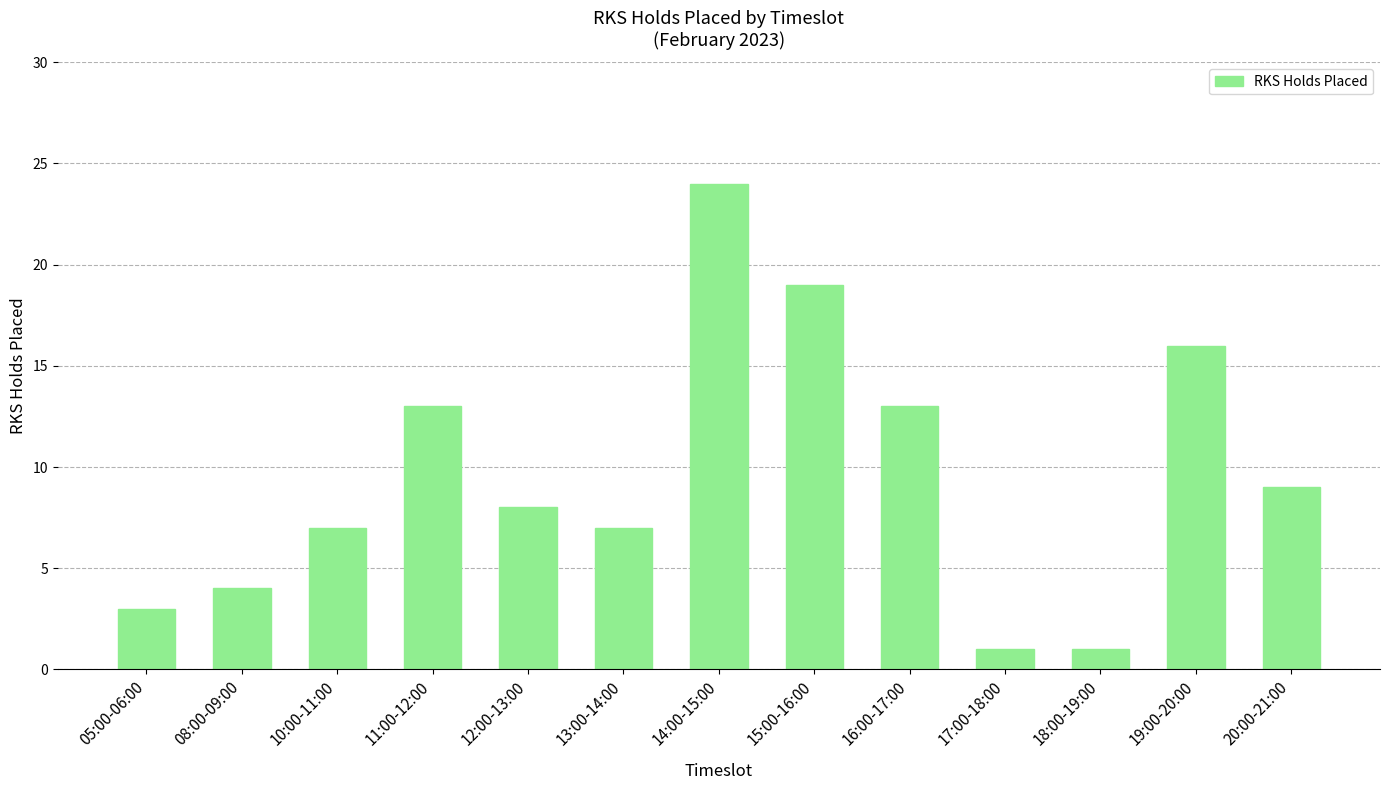

How many bars are there in total?

13